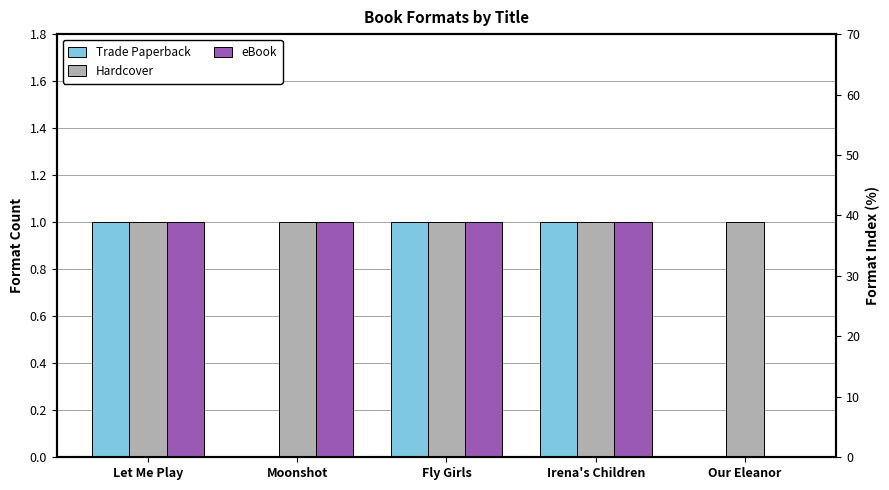

Reading left to right, extract all data points from this chart.

Trade Paperback: 1	0	1	1	0
Hardcover: 1	1	1	1	1
eBook: 1	1	1	1	0